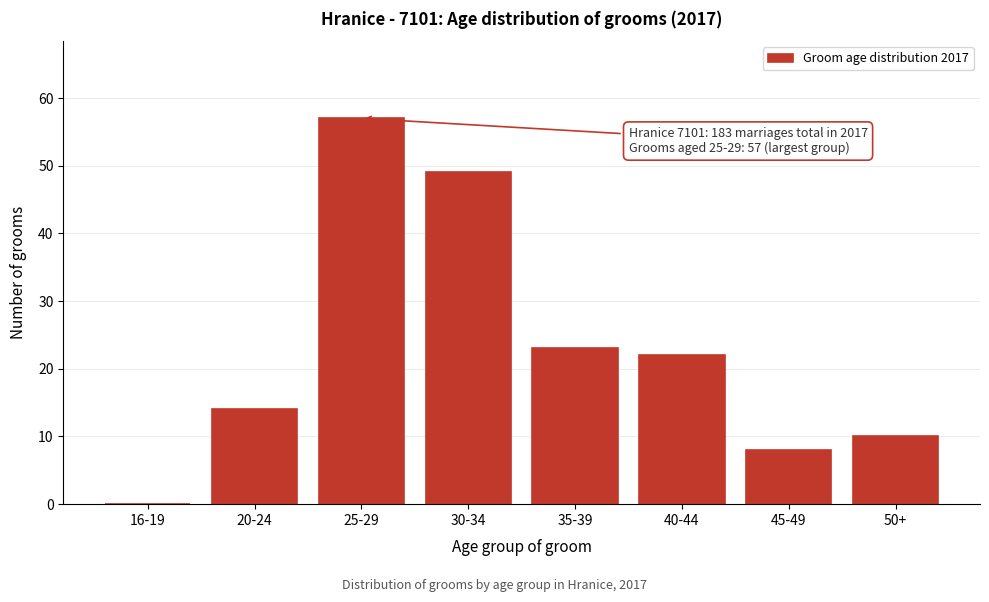

Reading left to right, what are all the values shown in this chart?

16-19=0	20-24=14	25-29=57	30-34=49	35-39=23	40-44=22	45-49=8	50+=10